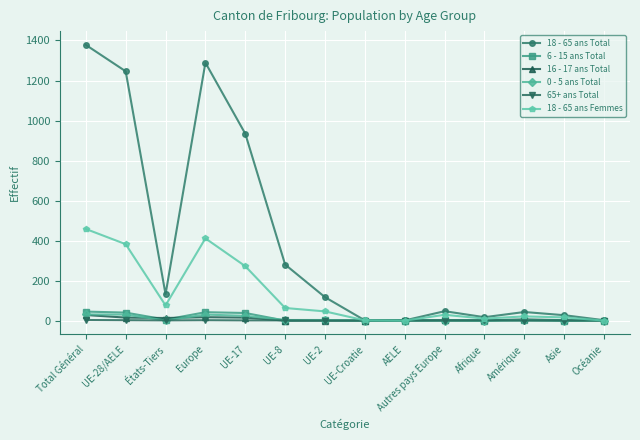

Which series has the largest total across all categories?

18 - 65 ans Total